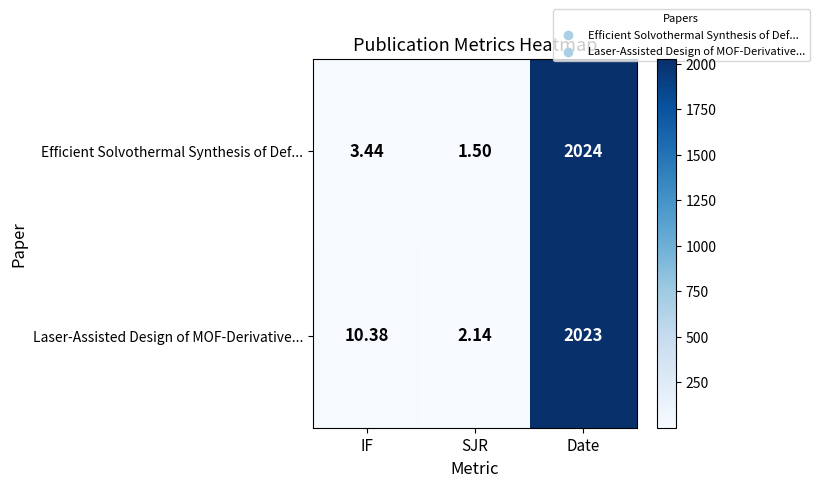

At which label is Laser-Assisted Design of MOF-Derivative... closest to 1012?

IF